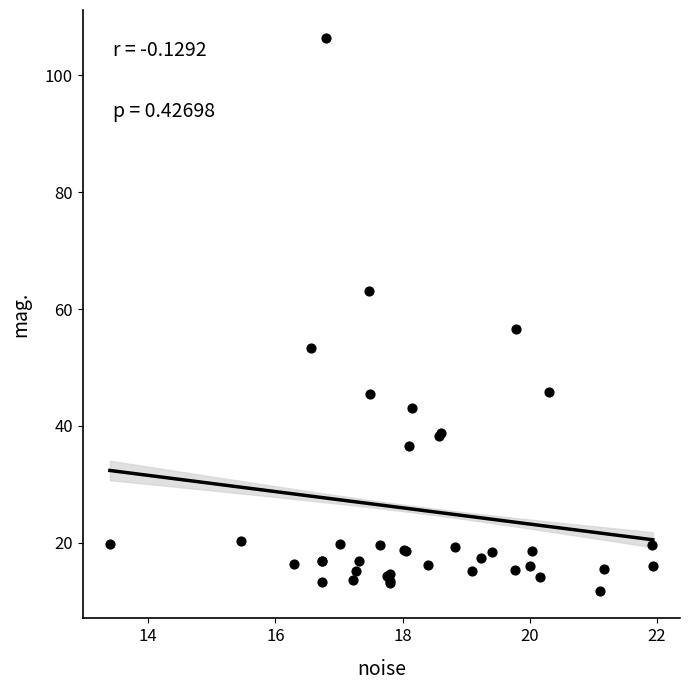

What Y value in the scatter plot is closest to 59?

56.6